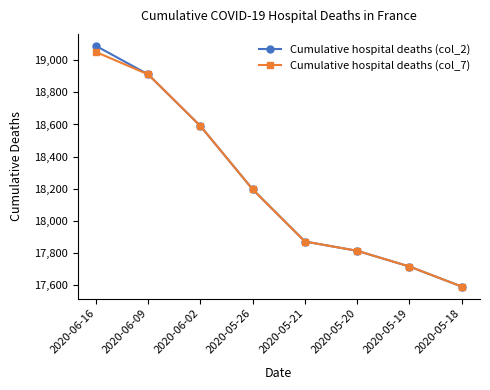

How many values in the Cumulative hospital deaths (col_7) series are below 18195?

4